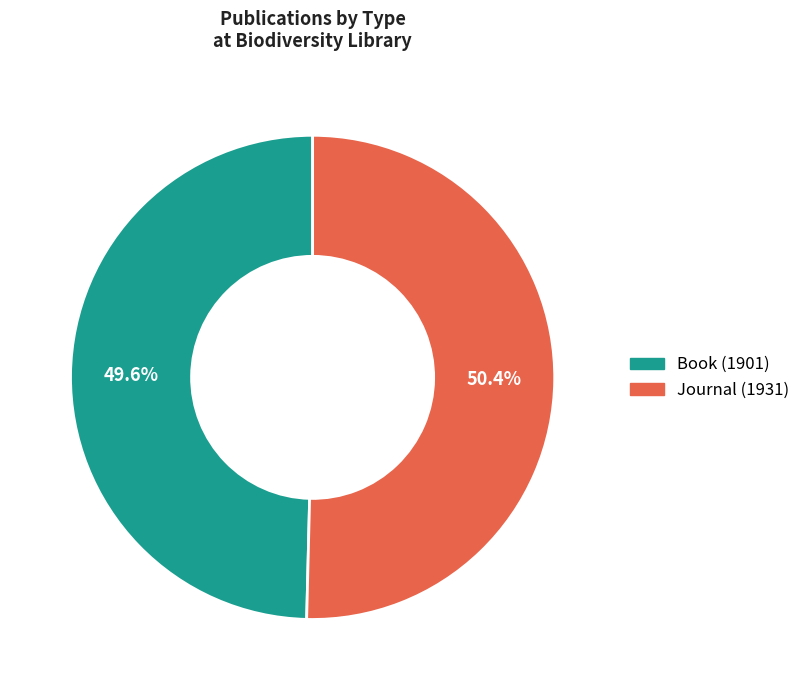

Which slice is the smallest?

Book (1901)